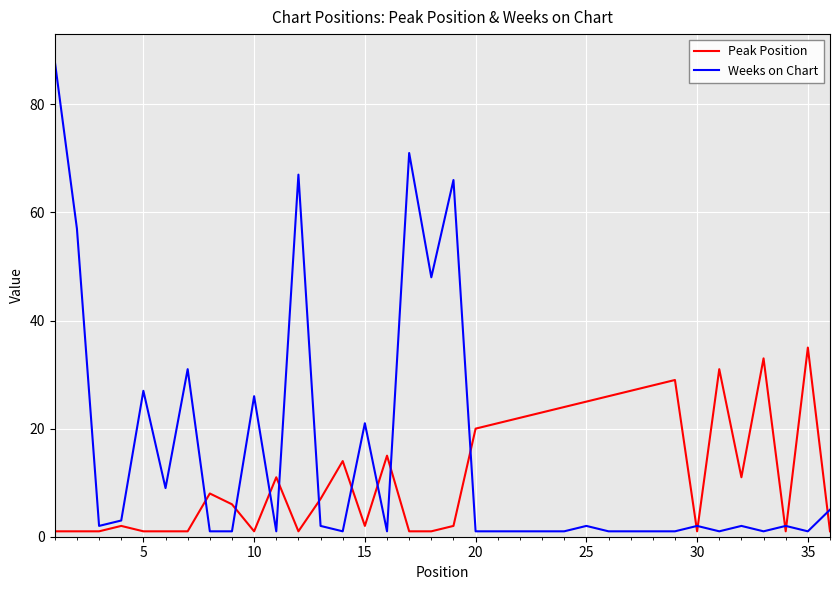

Which series has the largest total across all categories?

Weeks on Chart